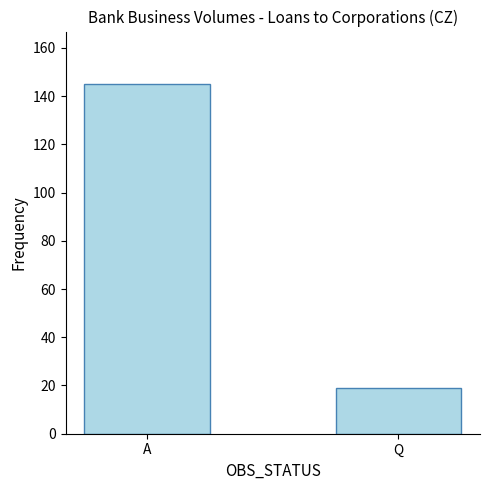

Are the bars horizontal?

No